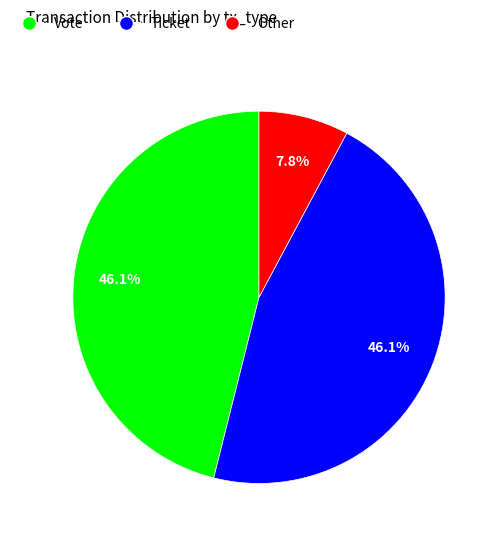

To the nearest percent, what is the average slice percentage?

33%